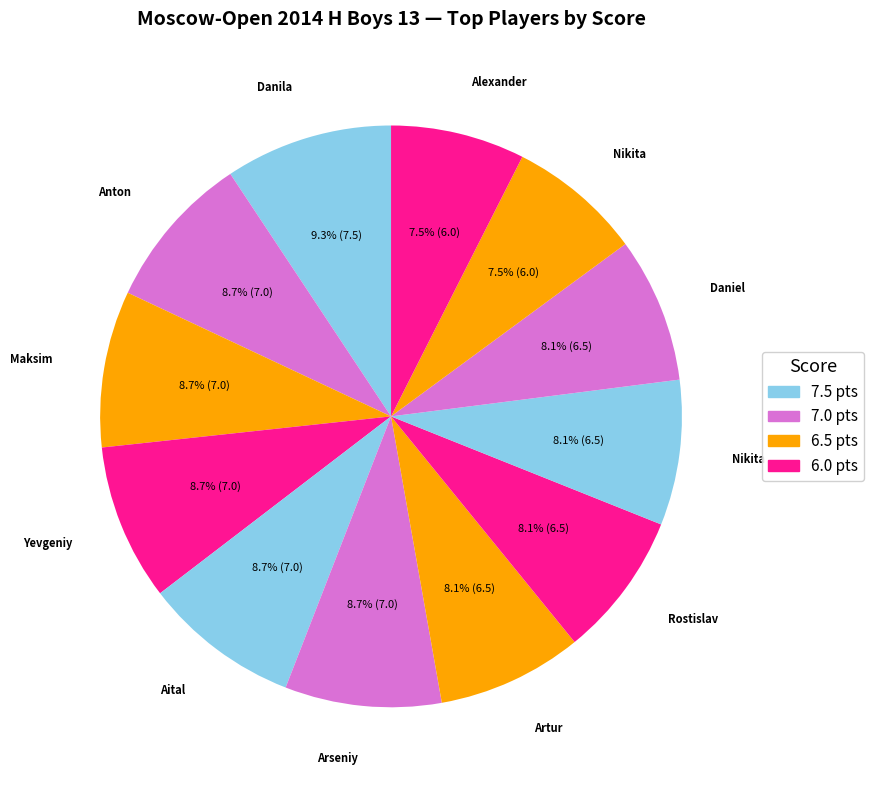

How many segments does this pie chart have?

12